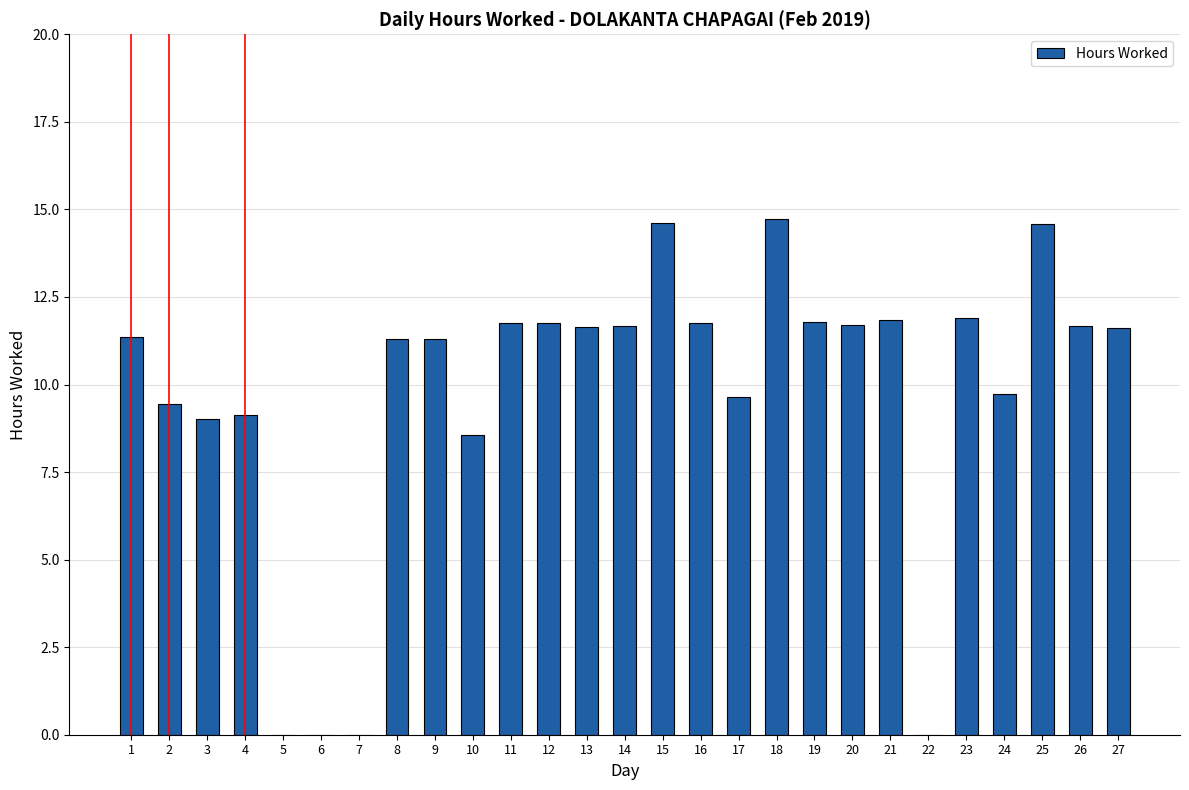

What is the sum of the values at 17 and 26?

21.3